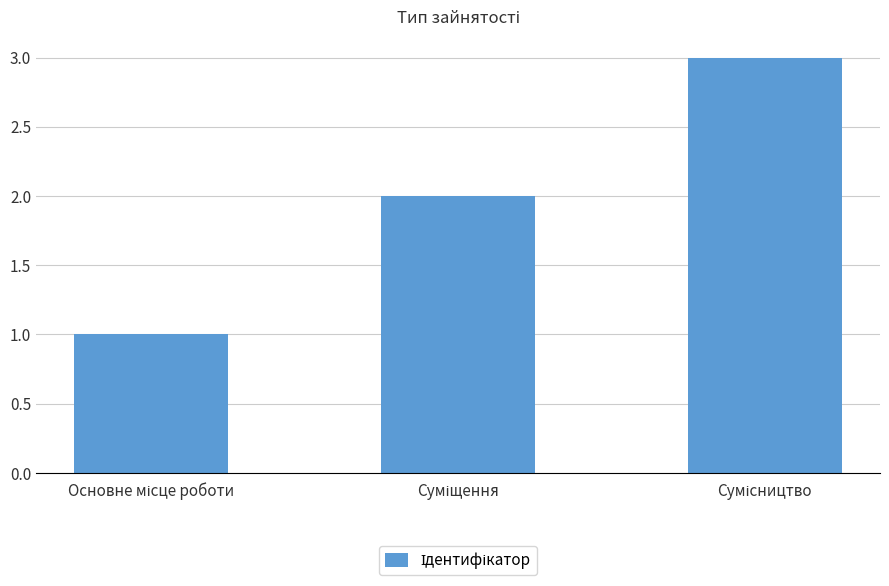

What is the maximum value shown in the chart?

3